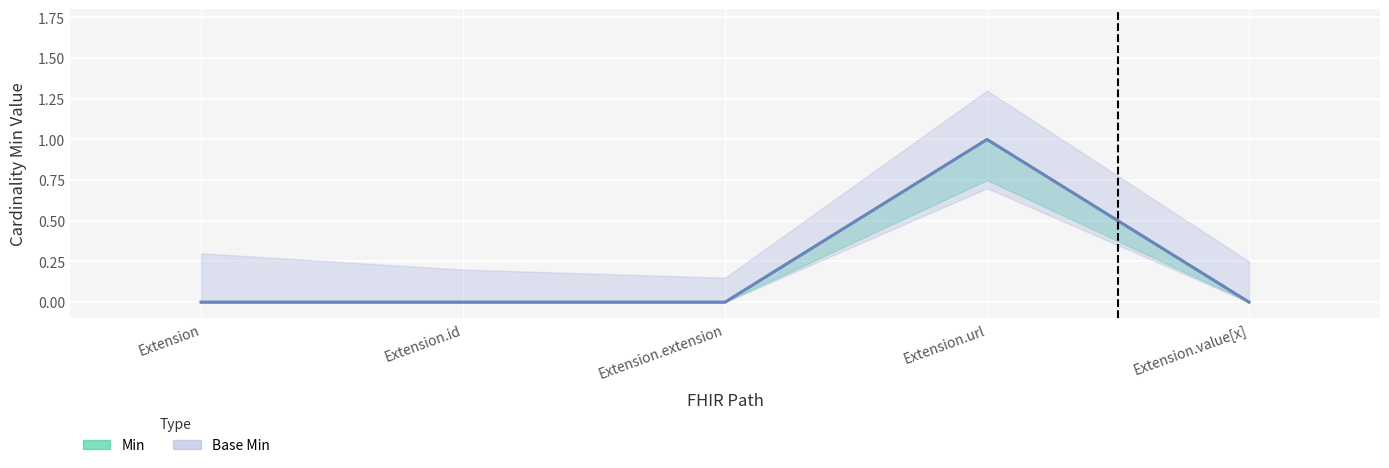

True or false: Min and Base Min intersect in this chart.

False